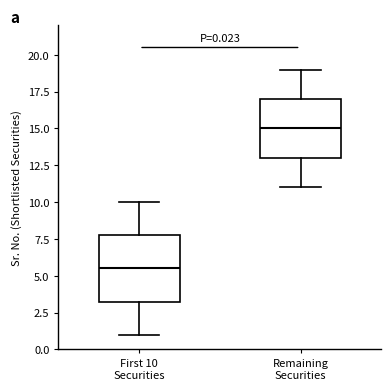

Which box is the tallest, from its lower edge to its upper edge?

First 10 Securities